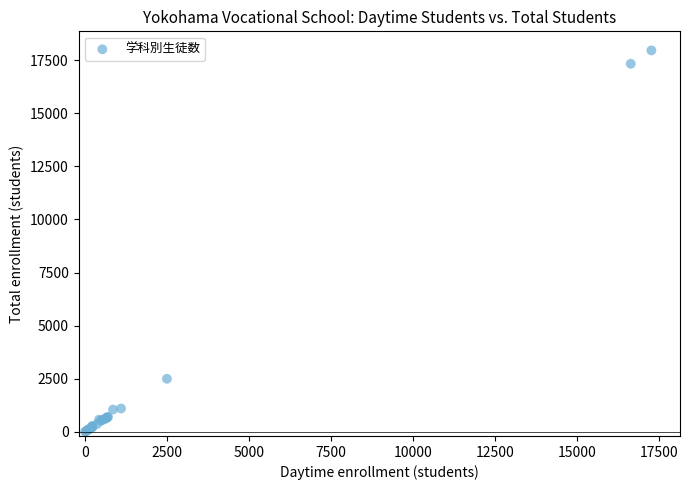

What Y value in the scatter plot is closest to 8983?

2495